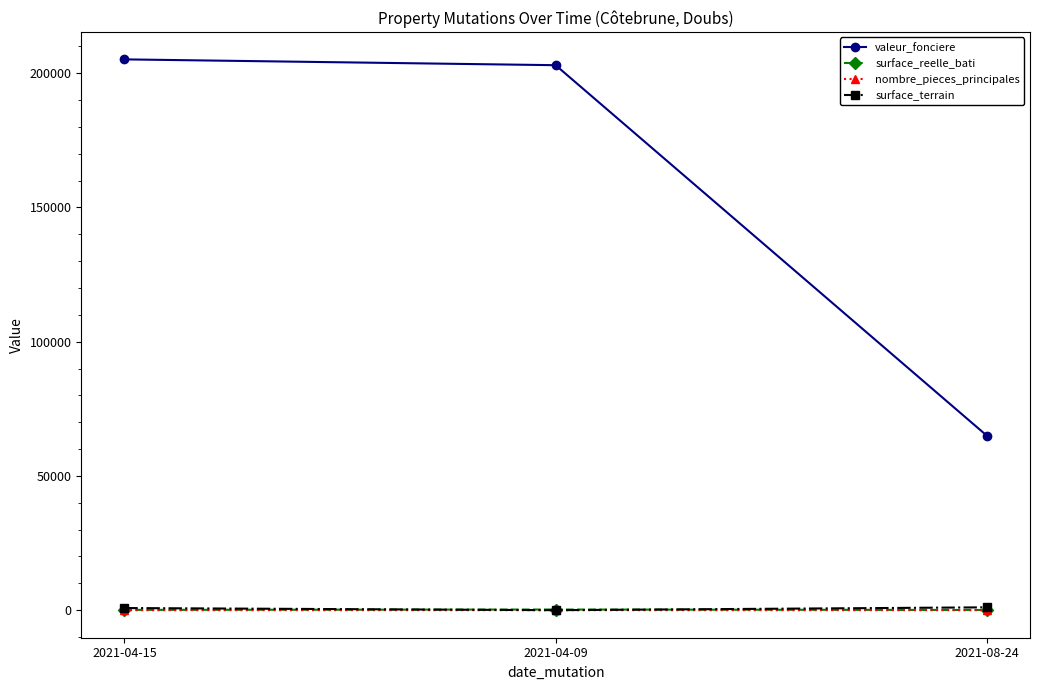

What is the label of the 1st point from the left?

2021-04-15